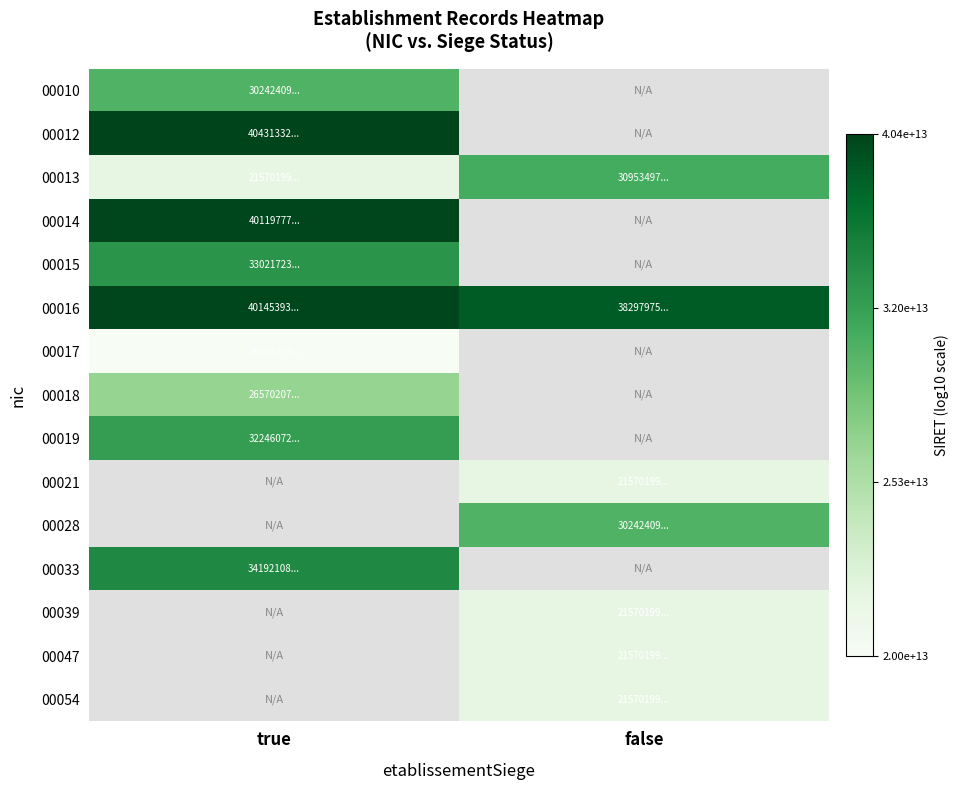

True or false: 00018 has a value of 20.2 at true.

False